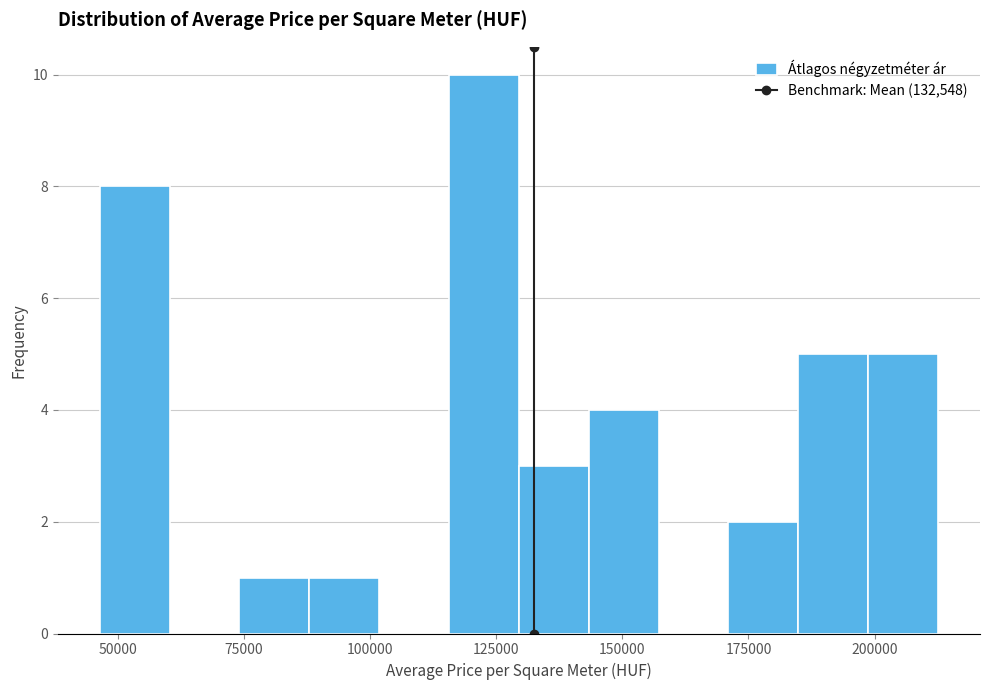

Around what value on the x-axis is the tallest bar? Give the approximate position of its centre, as read against the axis.

125000